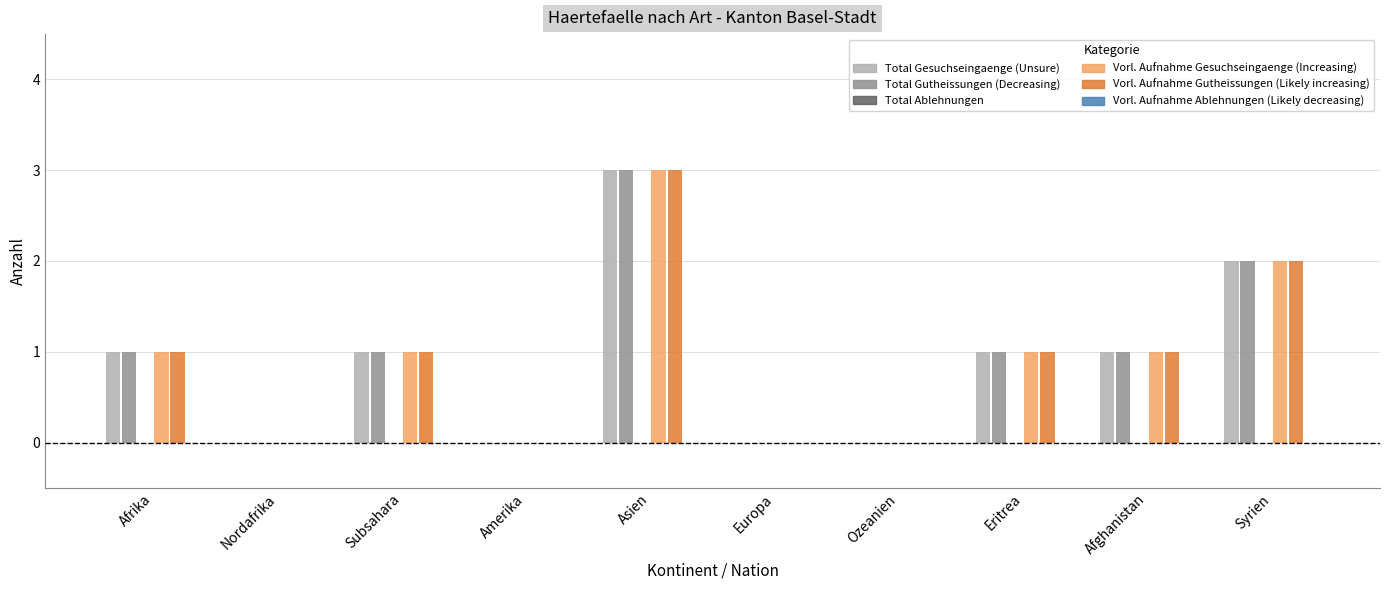

Reading left to right, extract all data points from this chart.

Total Gesuchseingaenge: Afrika=1	Nordafrika=0	Subsahara=1	Amerika=0	Asien=3	Europa=0	Ozeanien=0	Eritrea=1	Afghanistan=1	Syrien=2
Total Gutheissungen: Afrika=1	Nordafrika=0	Subsahara=1	Amerika=0	Asien=3	Europa=0	Ozeanien=0	Eritrea=1	Afghanistan=1	Syrien=2
Total Ablehnungen: Afrika=0	Nordafrika=0	Subsahara=0	Amerika=0	Asien=0	Europa=0	Ozeanien=0	Eritrea=0	Afghanistan=0	Syrien=0
VorlaeufigeAufnahme Gesuchseingaenge: Afrika=1	Nordafrika=0	Subsahara=1	Amerika=0	Asien=3	Europa=0	Ozeanien=0	Eritrea=1	Afghanistan=1	Syrien=2
VorlaeufigeAufnahme Gutheissungen: Afrika=1	Nordafrika=0	Subsahara=1	Amerika=0	Asien=3	Europa=0	Ozeanien=0	Eritrea=1	Afghanistan=1	Syrien=2
VorlaeufigeAufnahme Ablehnungen: Afrika=0	Nordafrika=0	Subsahara=0	Amerika=0	Asien=0	Europa=0	Ozeanien=0	Eritrea=0	Afghanistan=0	Syrien=0